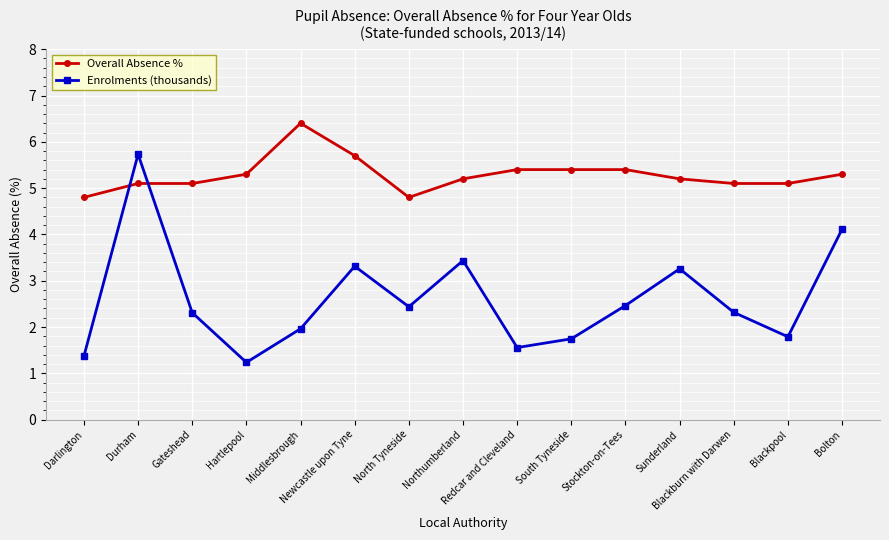

List the series in order of their peak value, highest first.

Overall Absence %, Enrolments (thousands)